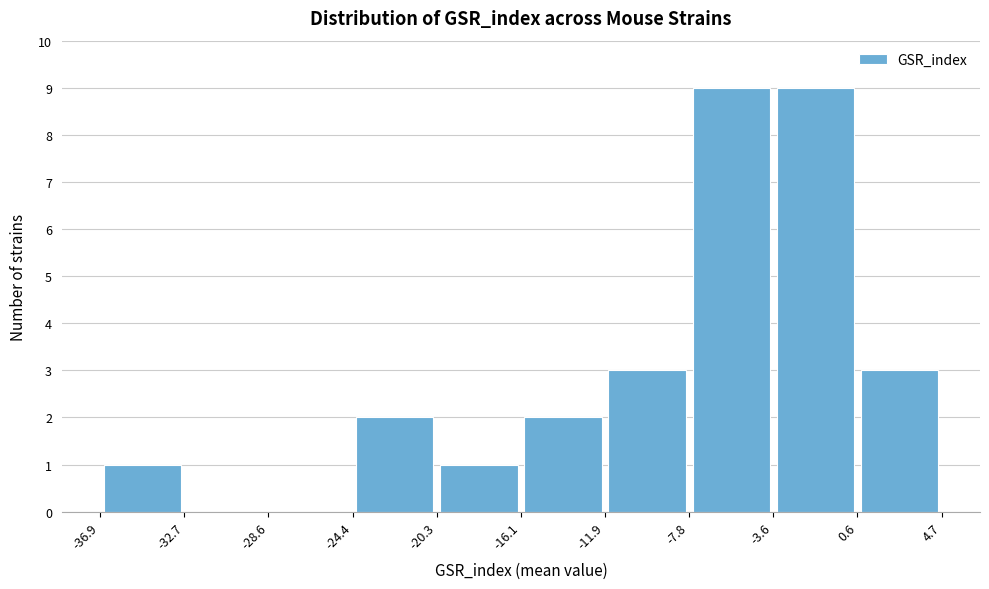

How tall is the bar that spans -3.6 to 0.6 on the x-axis? The values are not printed on the chart, so give them approximately, as read against the axis.

9